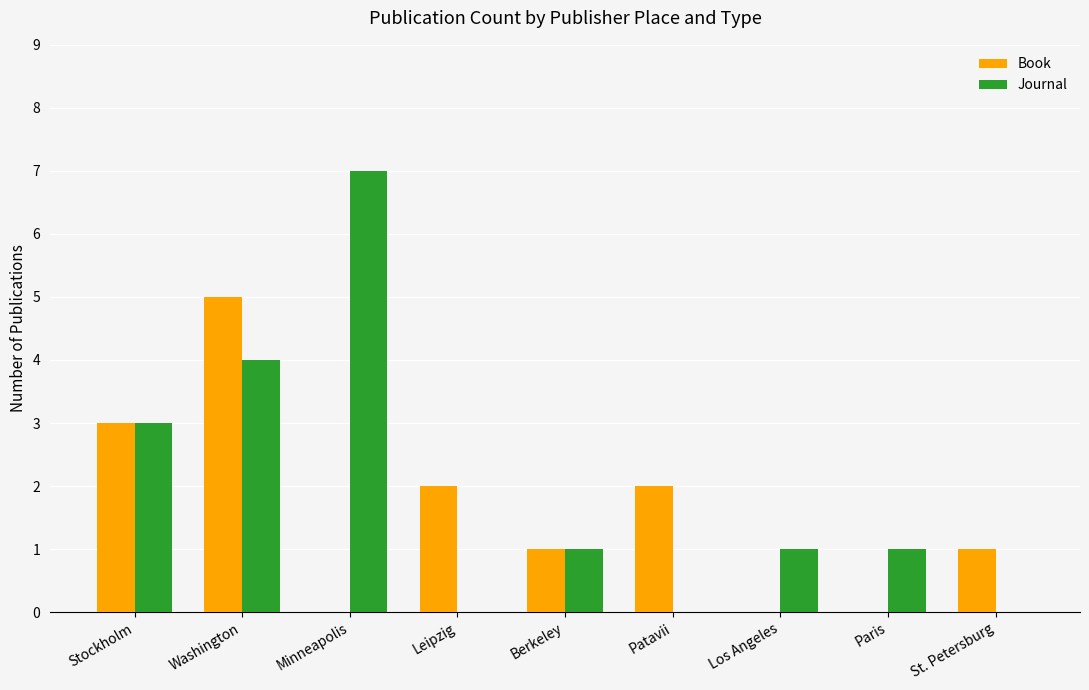

Are the bars horizontal?

No